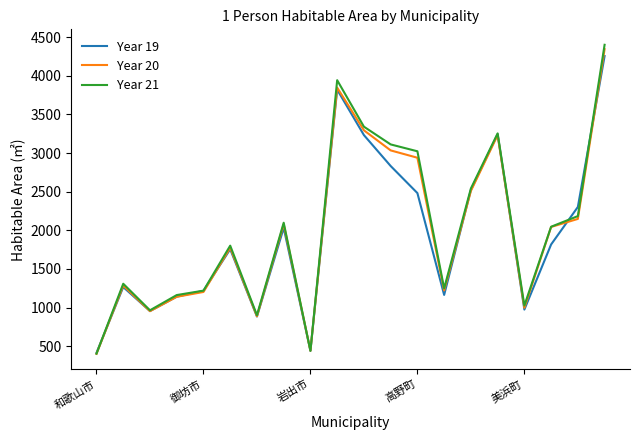

What is the minimum value for Year 20?

401.9